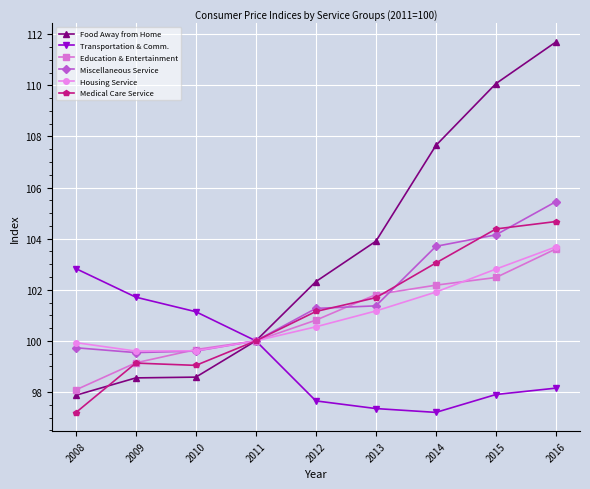

In Transportation & Comm., how many points are lower than both neighbors (excluding endpoints)?

1